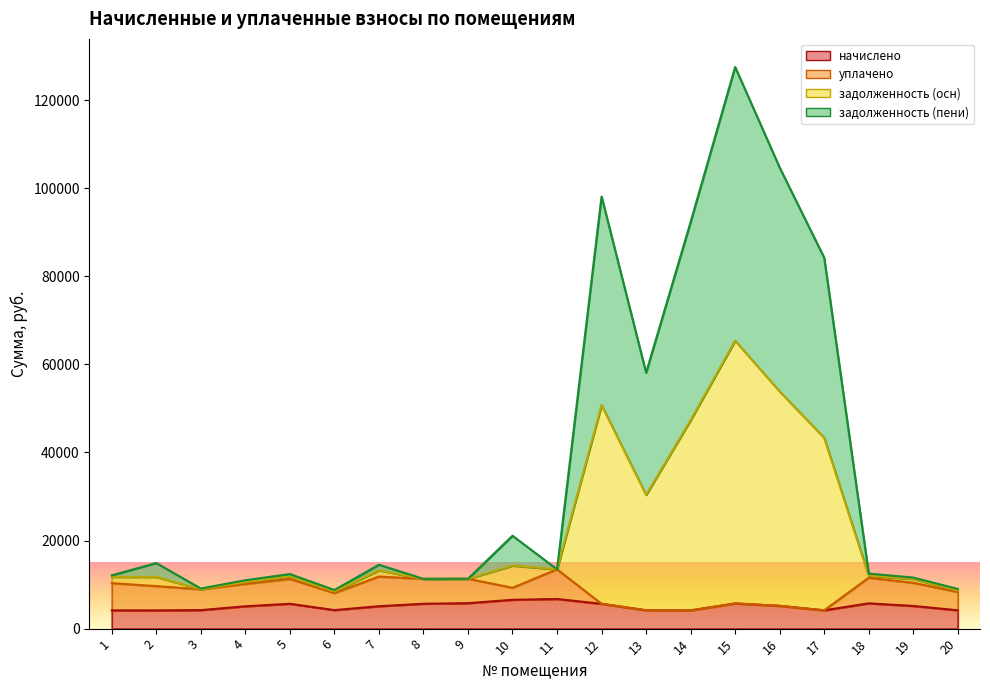

True or false: начислено and задолженность (пени) cross at least once.

False